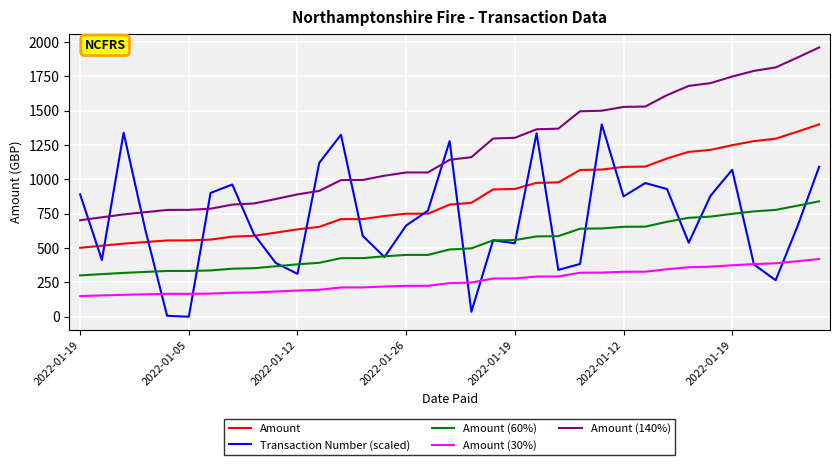

Rank the series by their average value, from highest to lowest.

Amount (140%), Amount, Transaction Number (scaled), Amount (60%), Amount (30%)